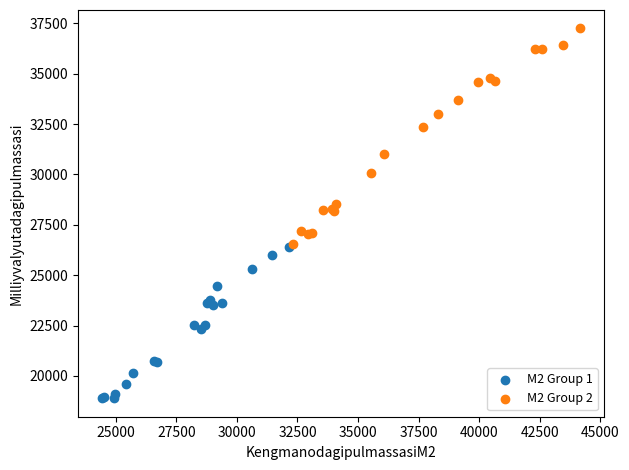

Which series reaches the maximum Y coordinate?

M2 Group 2